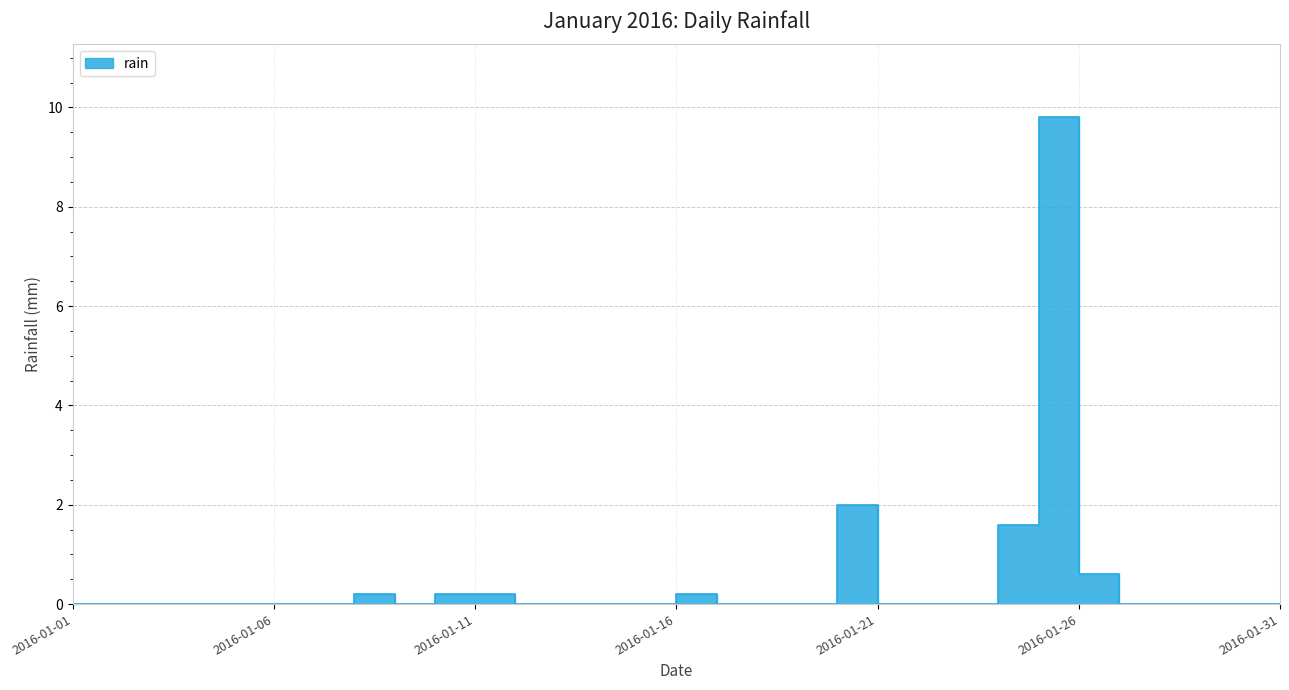

What is the difference between the values at 2016-01-25 and 2016-01-24?

8.2